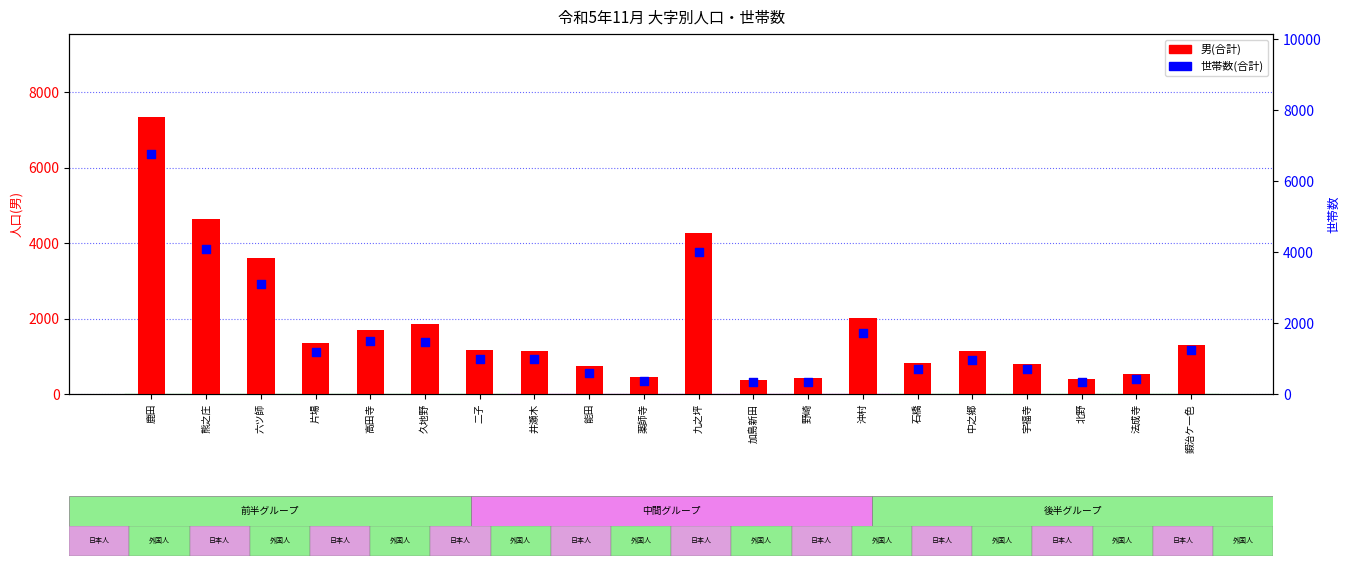

What are all the series names shown in the legend?

男(合計), 世帯数(合計)